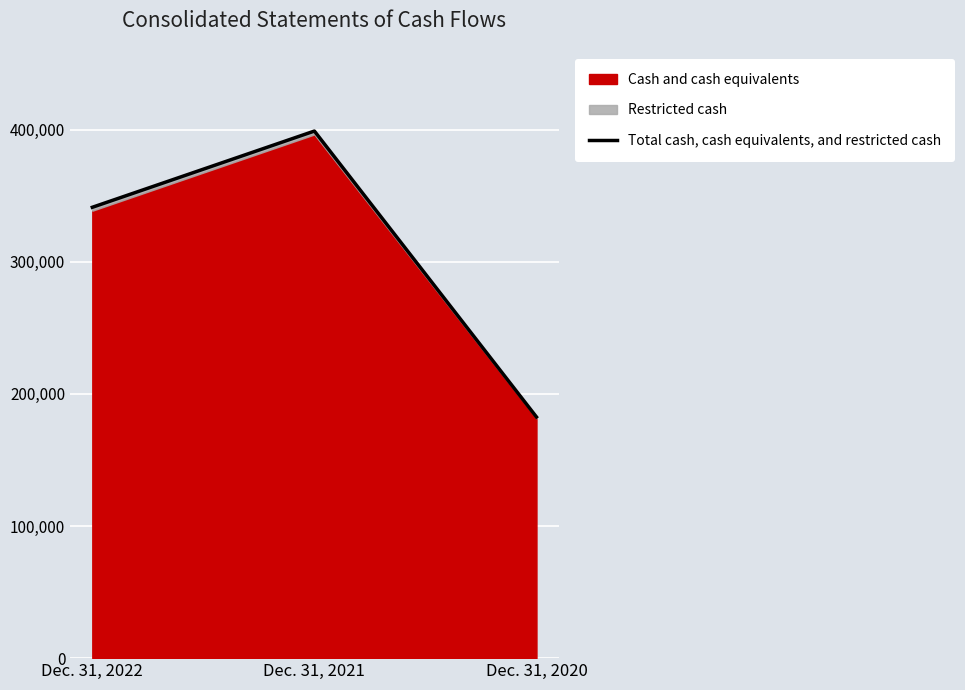

What is the smallest value displayed?

182584